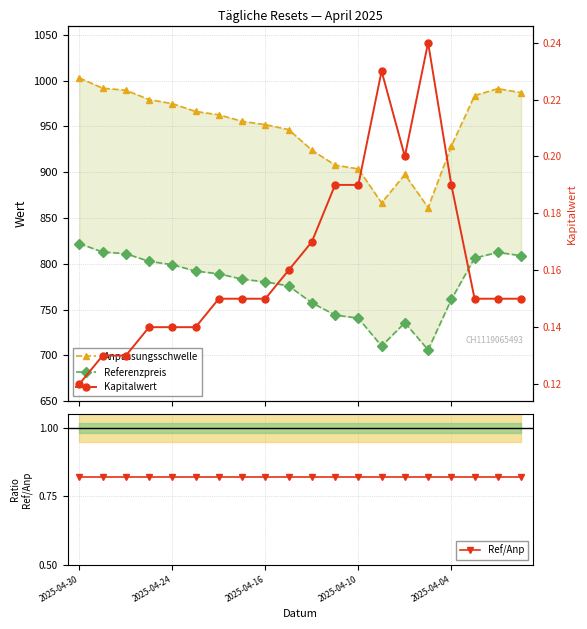

What is the smallest value displayed?

0.1